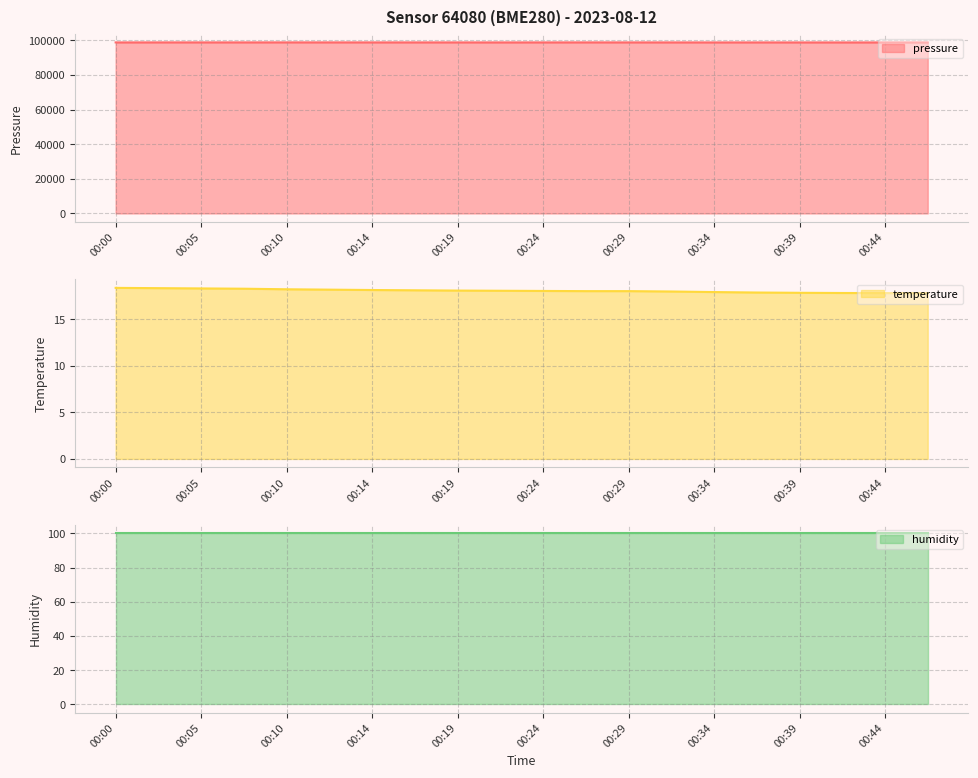

The value of temperature at 00:24 is 8.0. True or false?

False